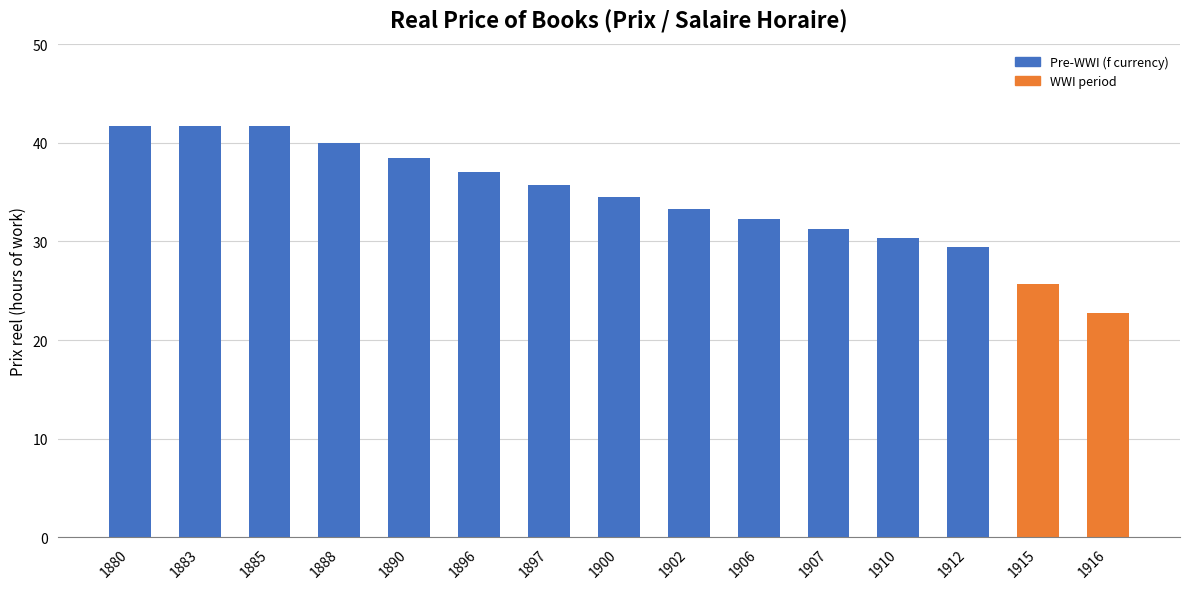

What is the ratio of the value at 1902 to the value at 1912?

1.1